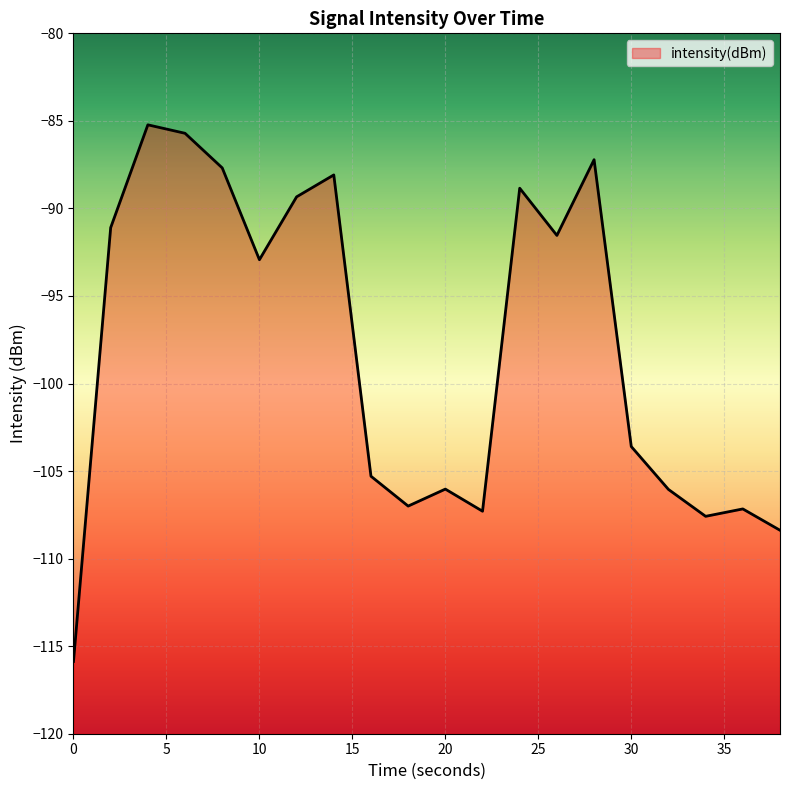

True or false: the data shows -66.0 at 30.

False